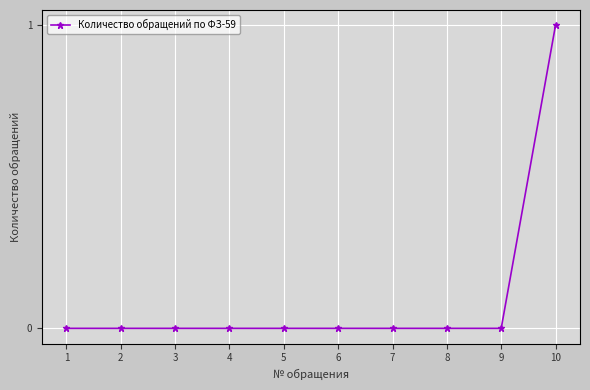

True or false: the data shows -1 at 2.

False